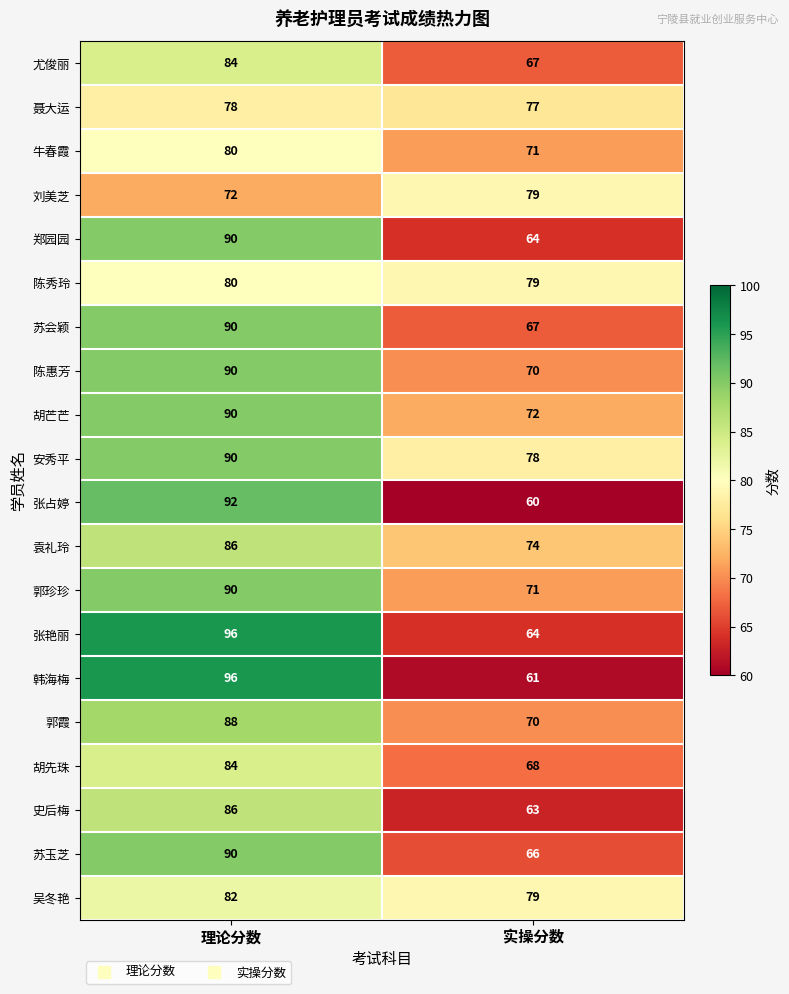

What is the approximate value of 聂大运 at 理论分数?

78